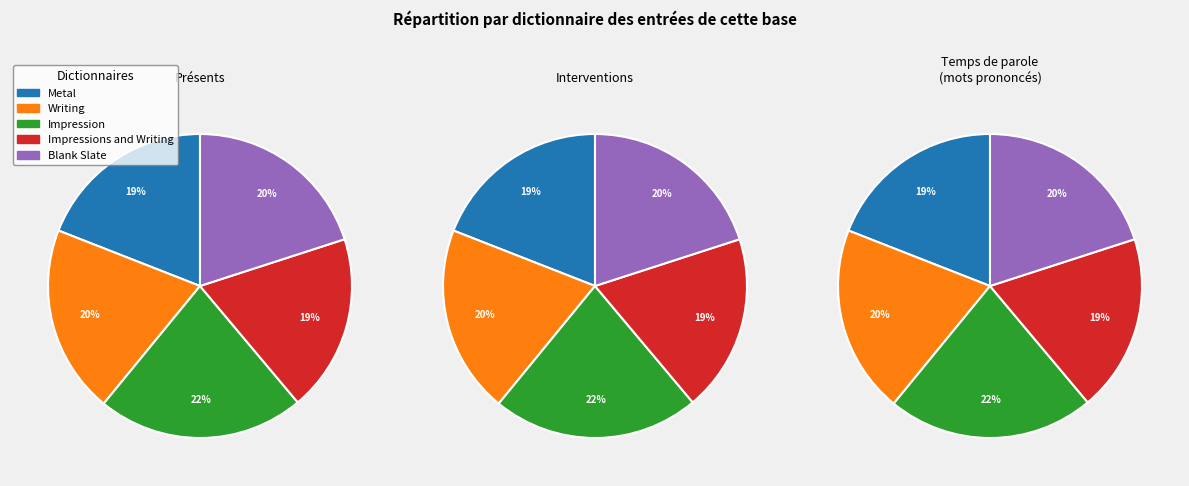

True or false: Impression accounts for 22% of the total.

True